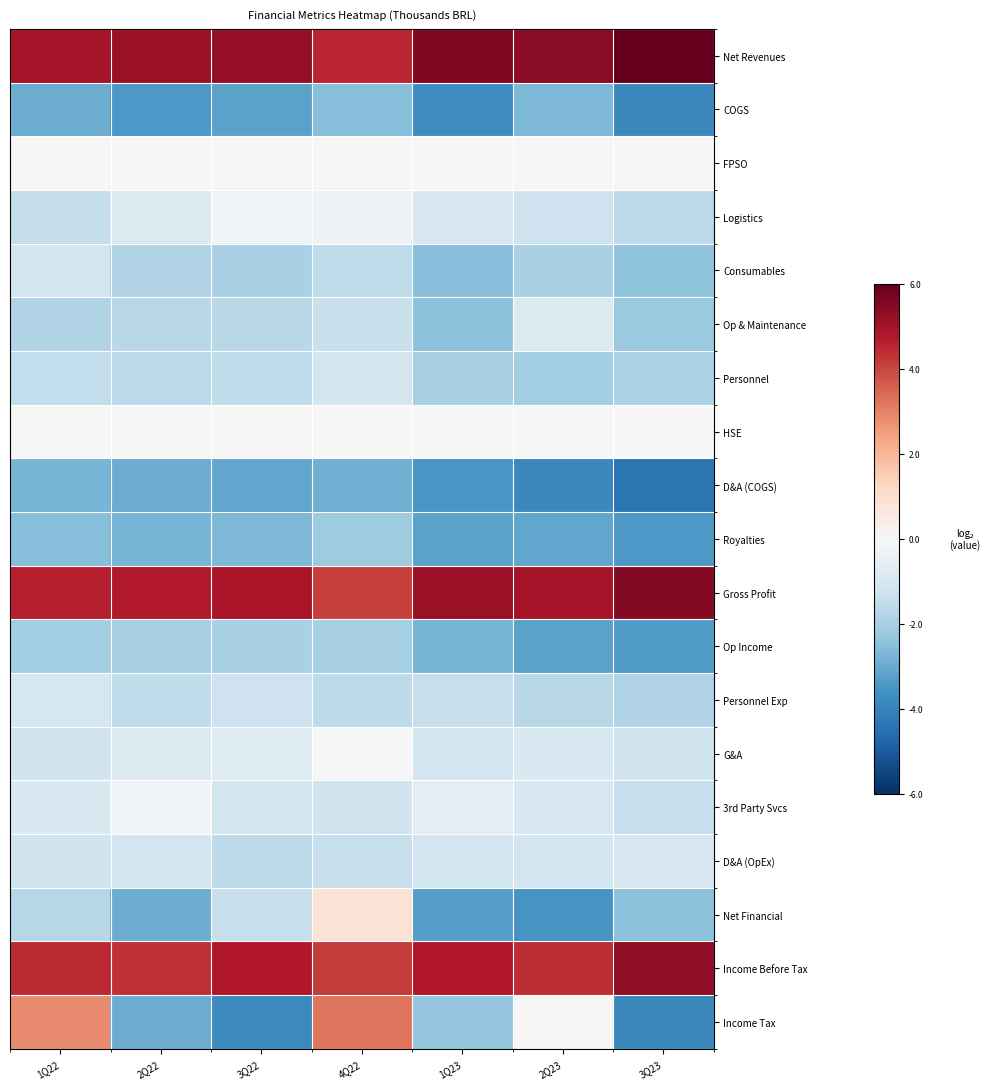

What is the total value across all series at 4Q22?

-1.1